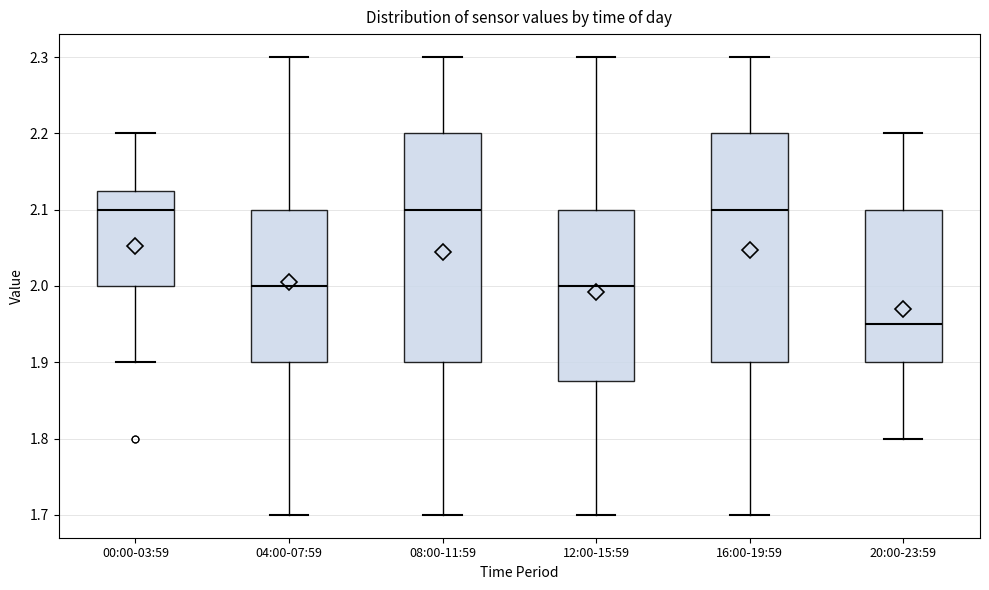

Where does the upper whisker of the box for 04:00-07:59 end on the y-axis? The values are not printed on the chart, so give them approximately, as read against the axis.

2.30